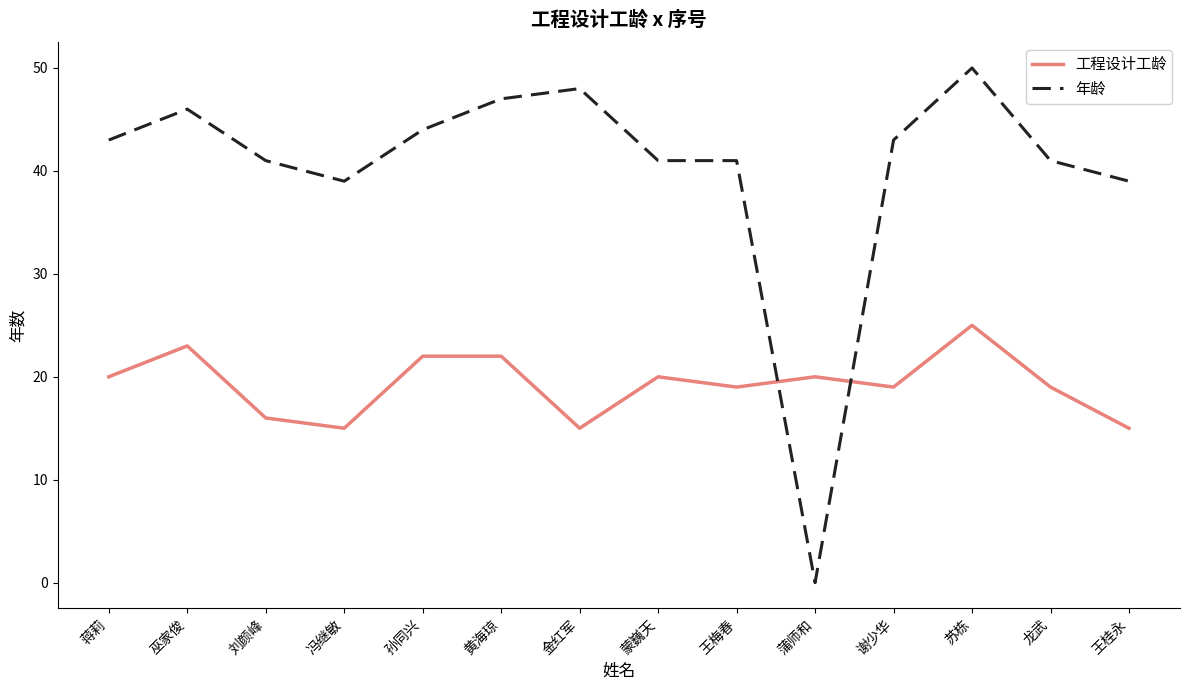

At which category does 年龄 reach its first local peak?

巫家俊